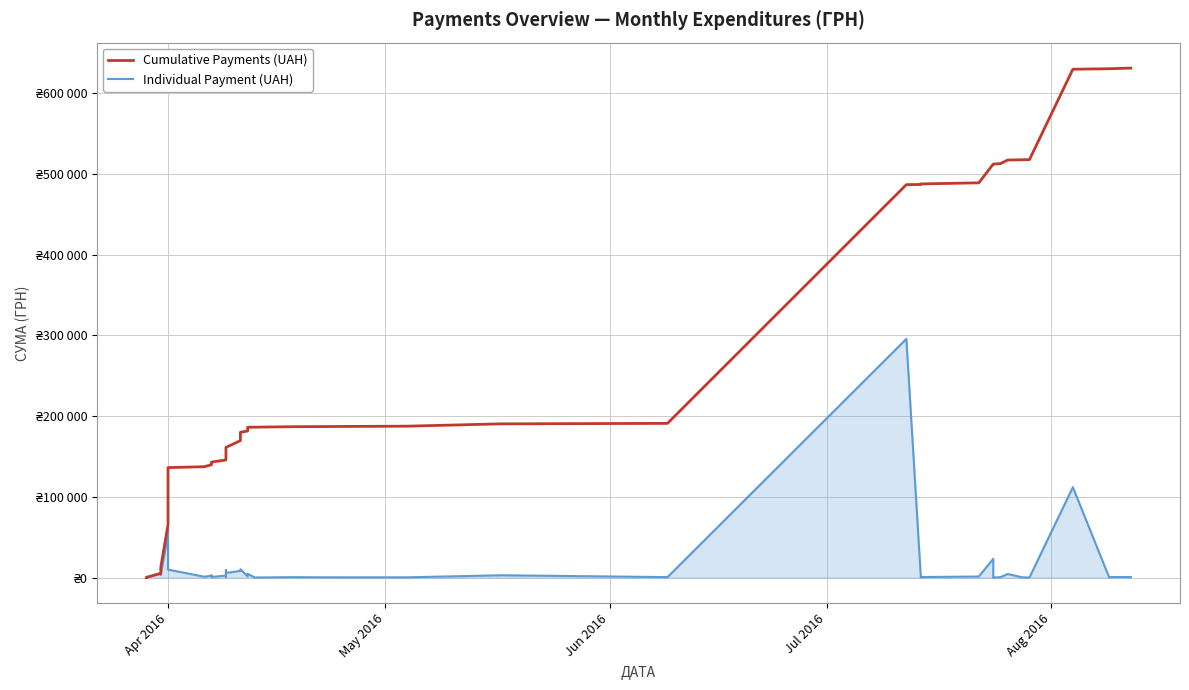

Is it true that Cumulative Payments (UAH) equals 164864.0 at 30?

False